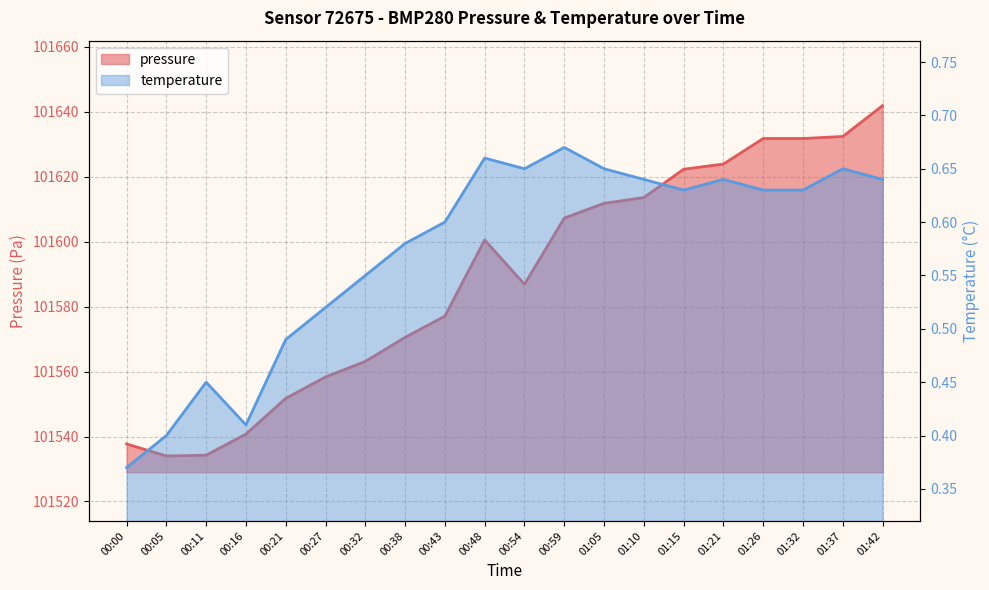

Rank the categories by value from highest to lowest.

01:42, 01:37, 01:26, 01:32, 01:21, 01:15, 01:10, 01:05, 00:59, 00:48, 00:54, 00:43, 00:38, 00:32, 00:27, 00:21, 00:16, 00:00, 00:11, 00:05